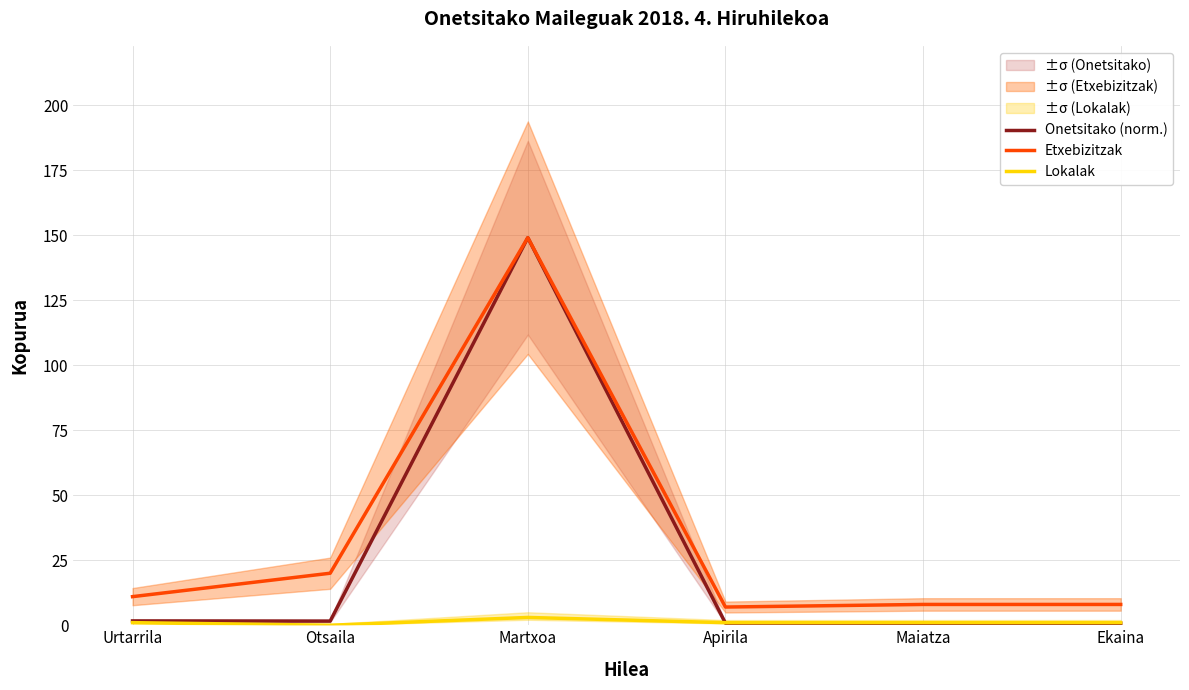

What is the maximum value shown in the chart?

149.0